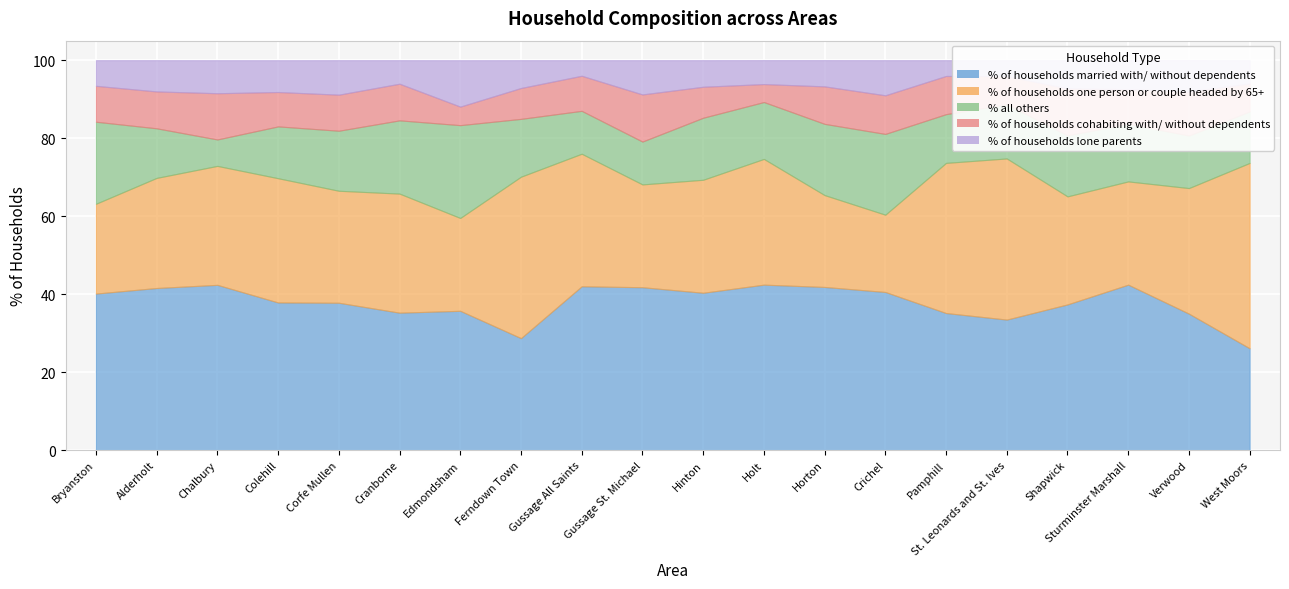

At which label is % of households lone parents closest to 7?

Ferndown Town